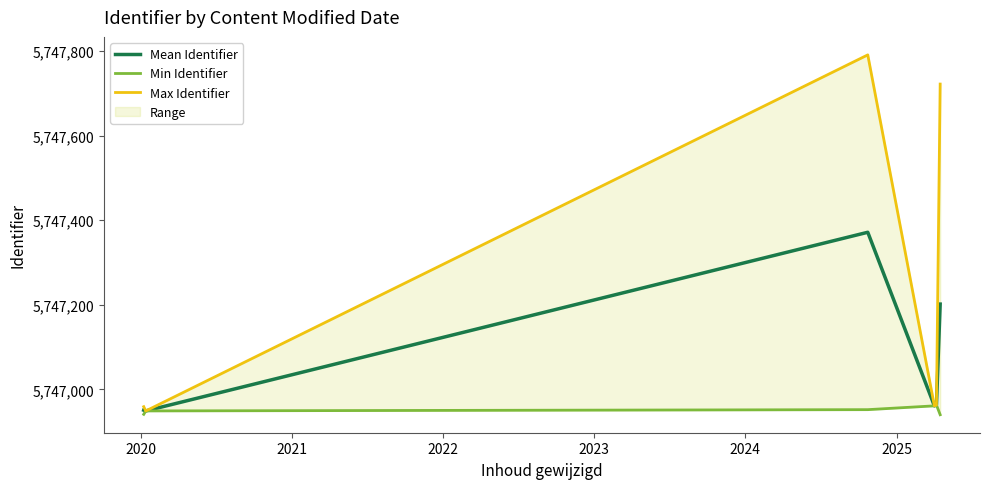

True or false: Max Identifier and Mean Identifier intersect in this chart.

False